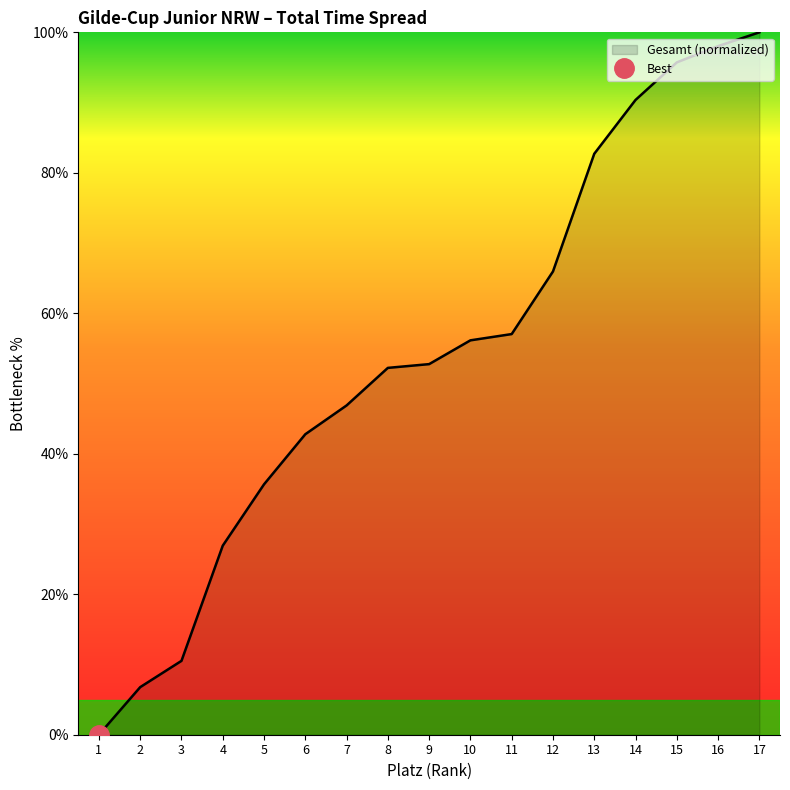

What is the value of the 15th point from the left?

95.7